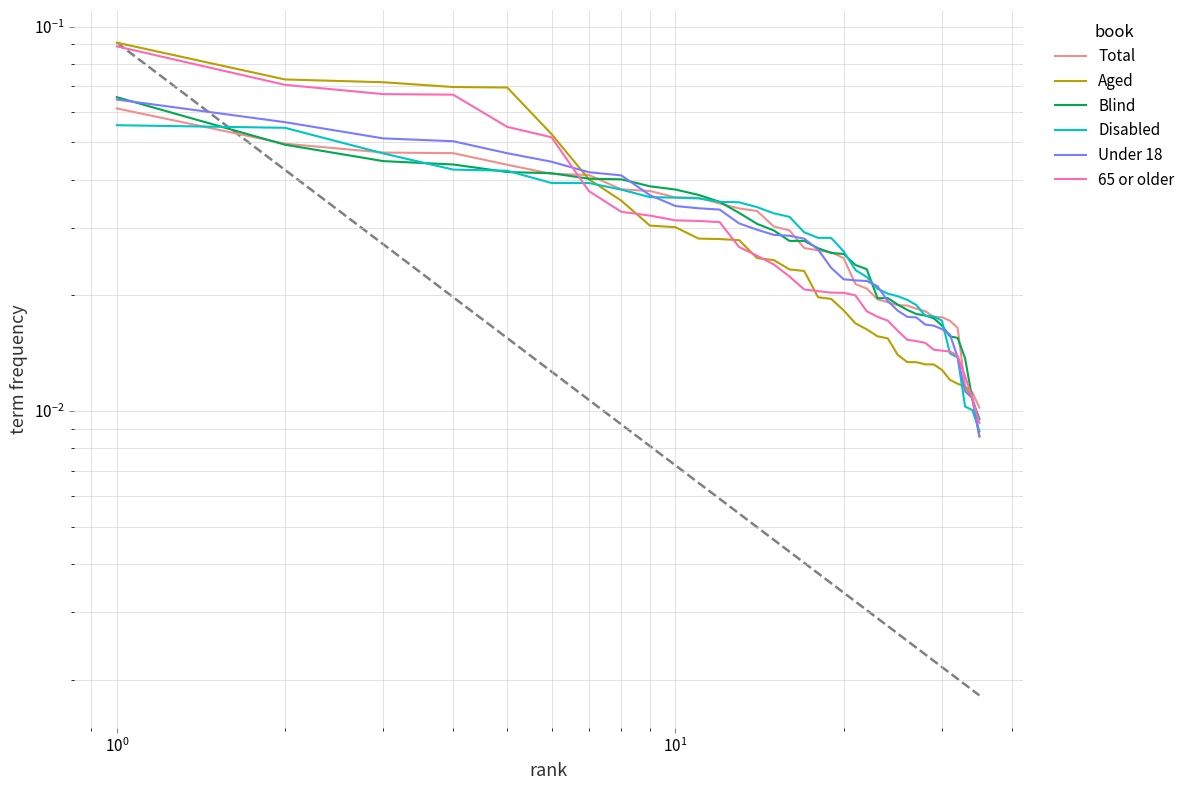

True or false: Blind has a value of 0.0 at 9.

False